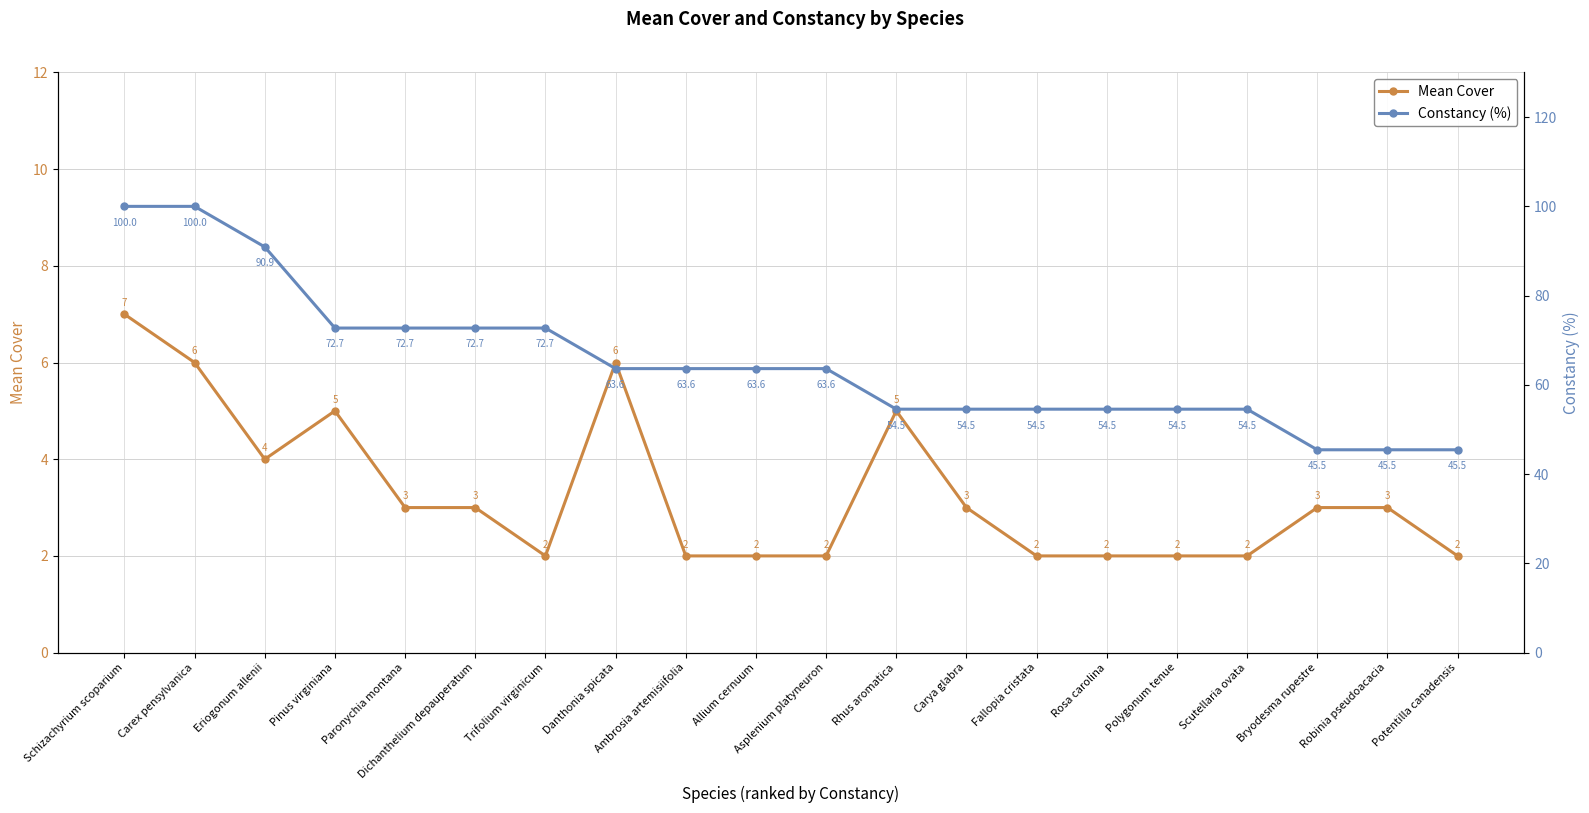

Which series has the widest spread of values?

Constancy (%)